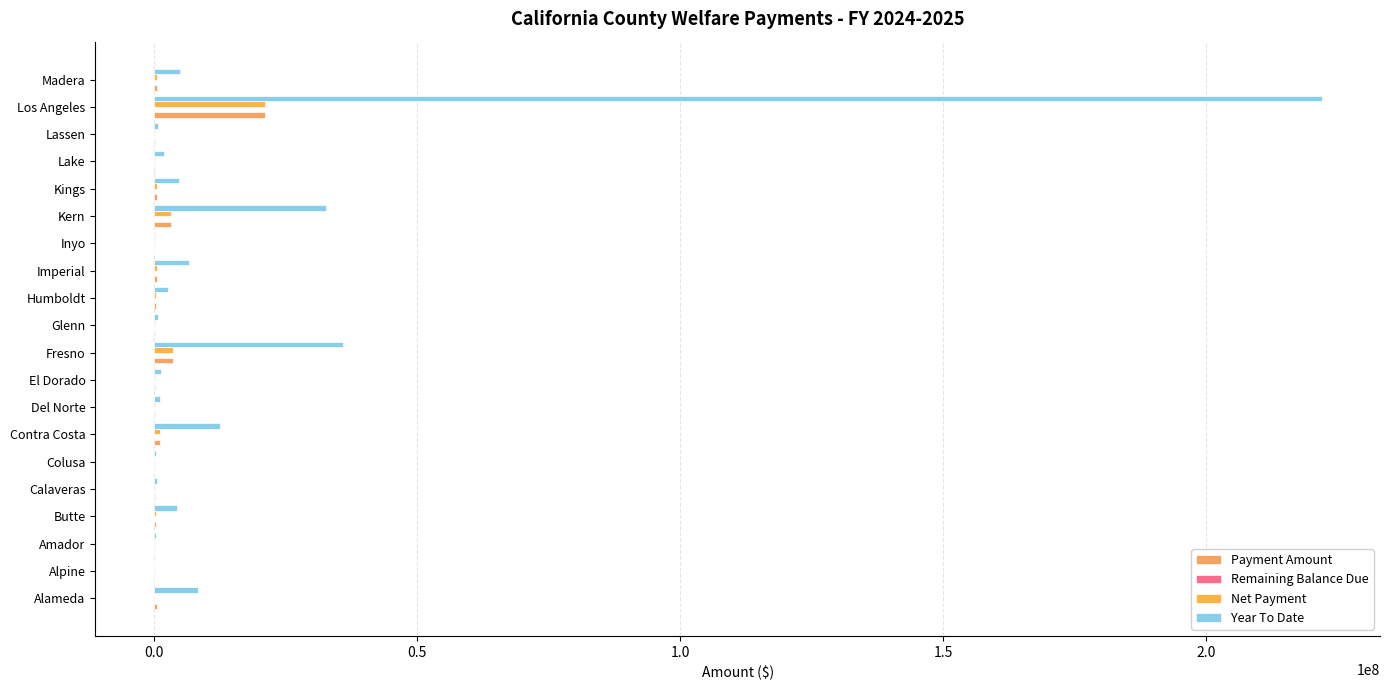

How many values in the Payment Amount series exceed 247780?

10